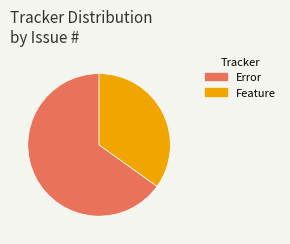

How many segments does this pie chart have?

2